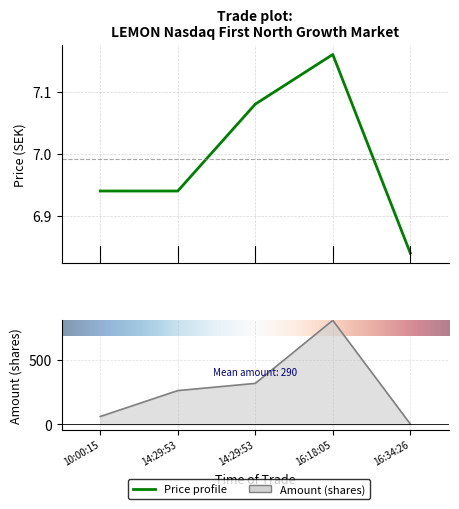

At how many categories does at least one series exceed 239?

3